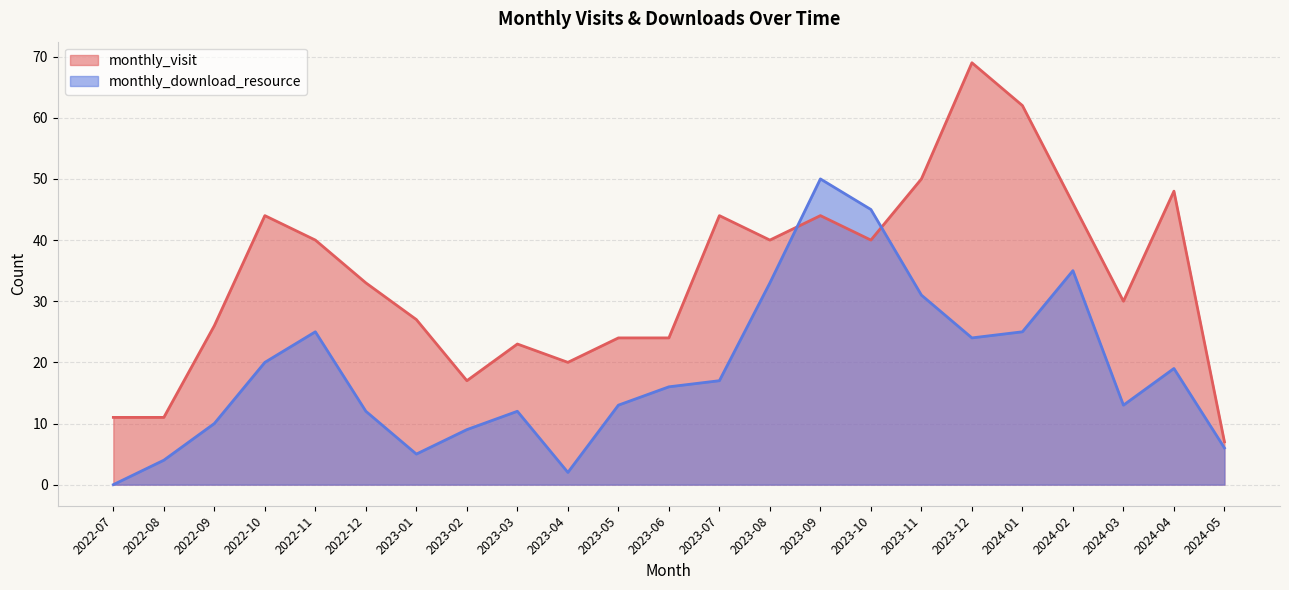

Where do monthly_download_resource and monthly_visit first cross each other?

2023-08 and 2023-09